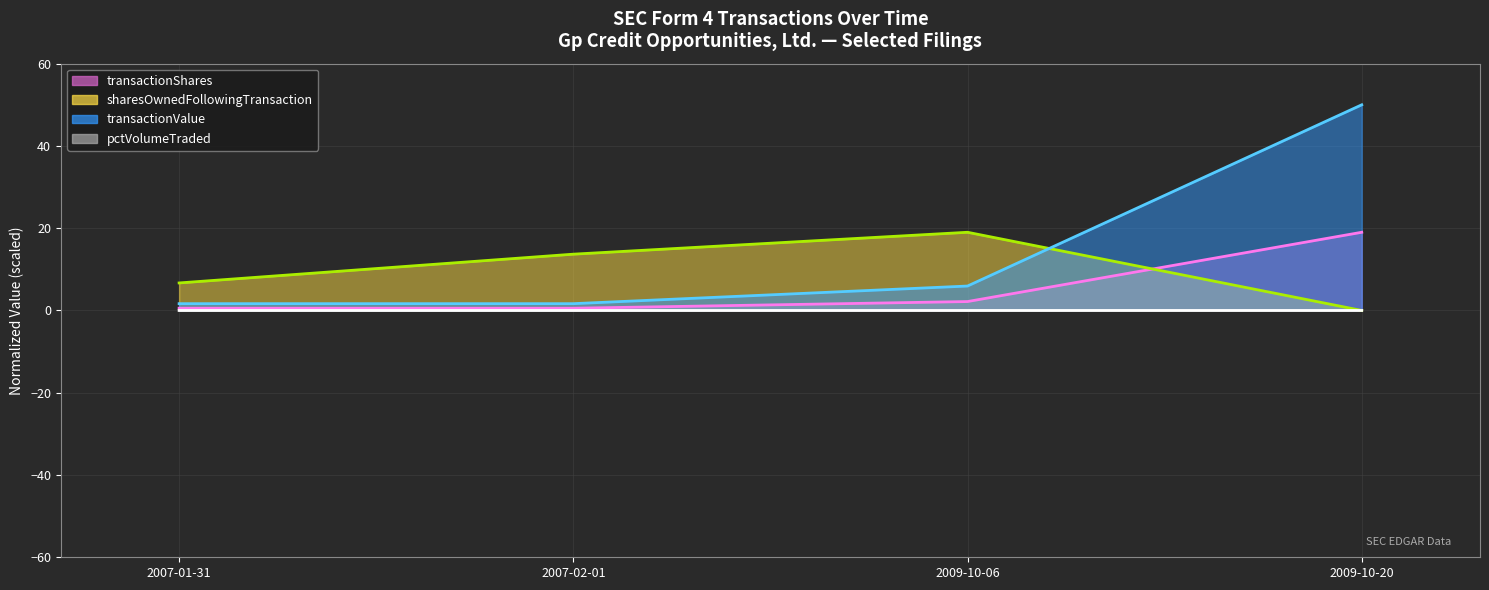

How many lines are shown in the chart?

4